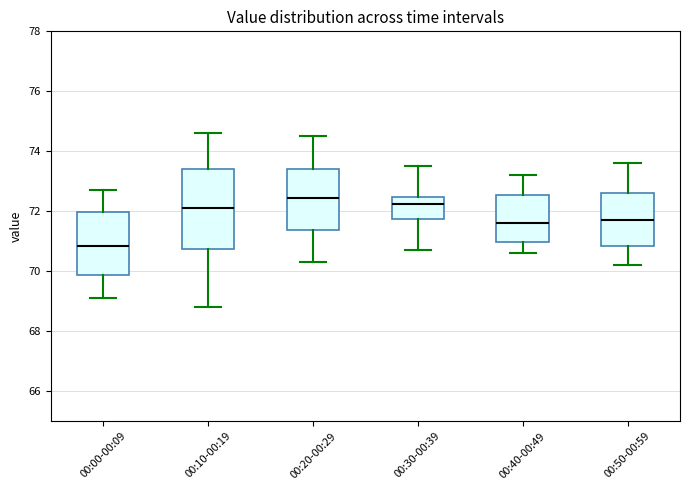

Where does the median line of the box for 00:50-00:59 sit on the y-axis? The values are not printed on the chart, so give them approximately, as read against the axis.

71.8